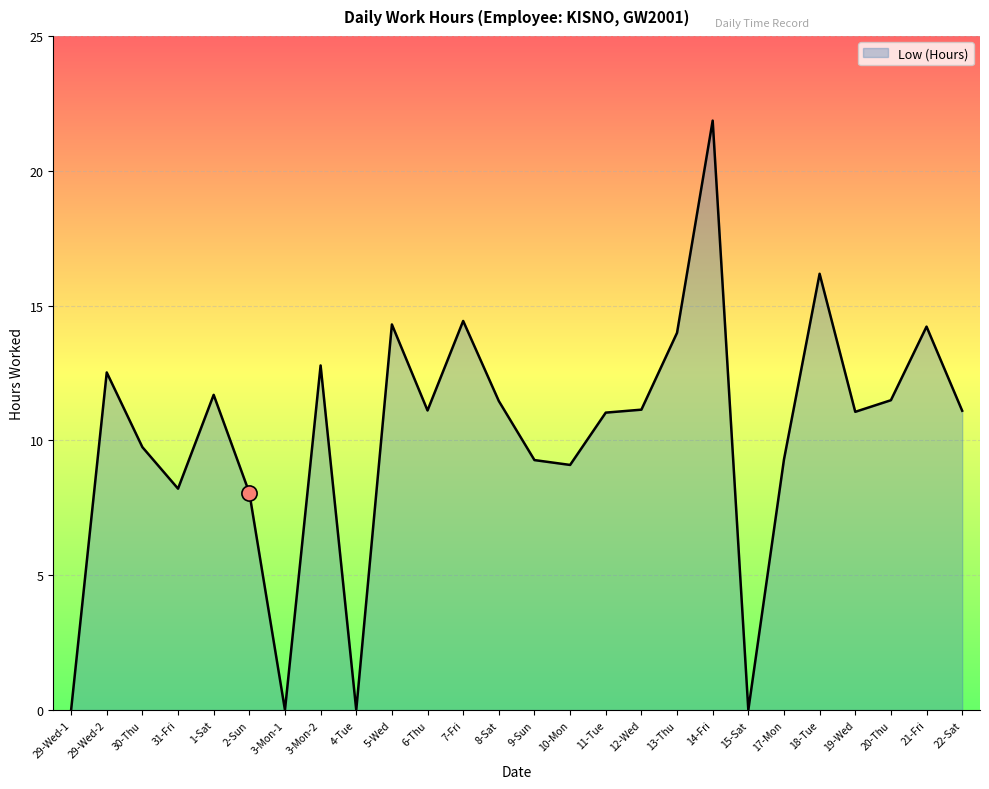

What is the ratio of the value at 20-Thu to the value at 3-Mon-2?

0.9